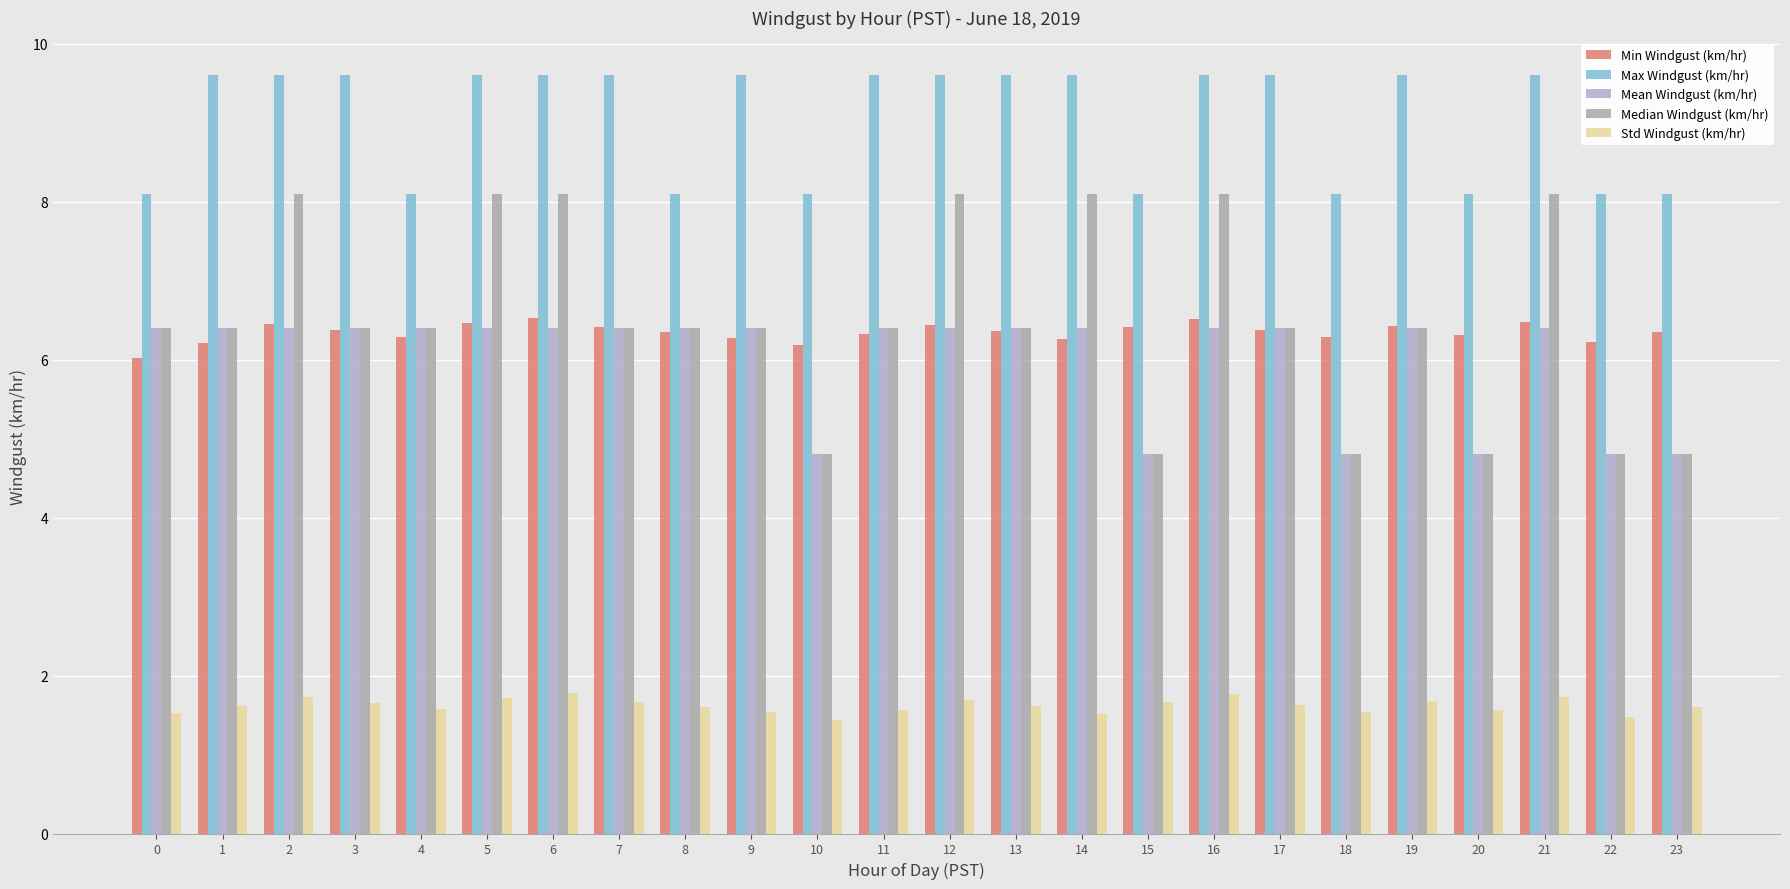

Which label corresponds to the smallest value in the chart?

10